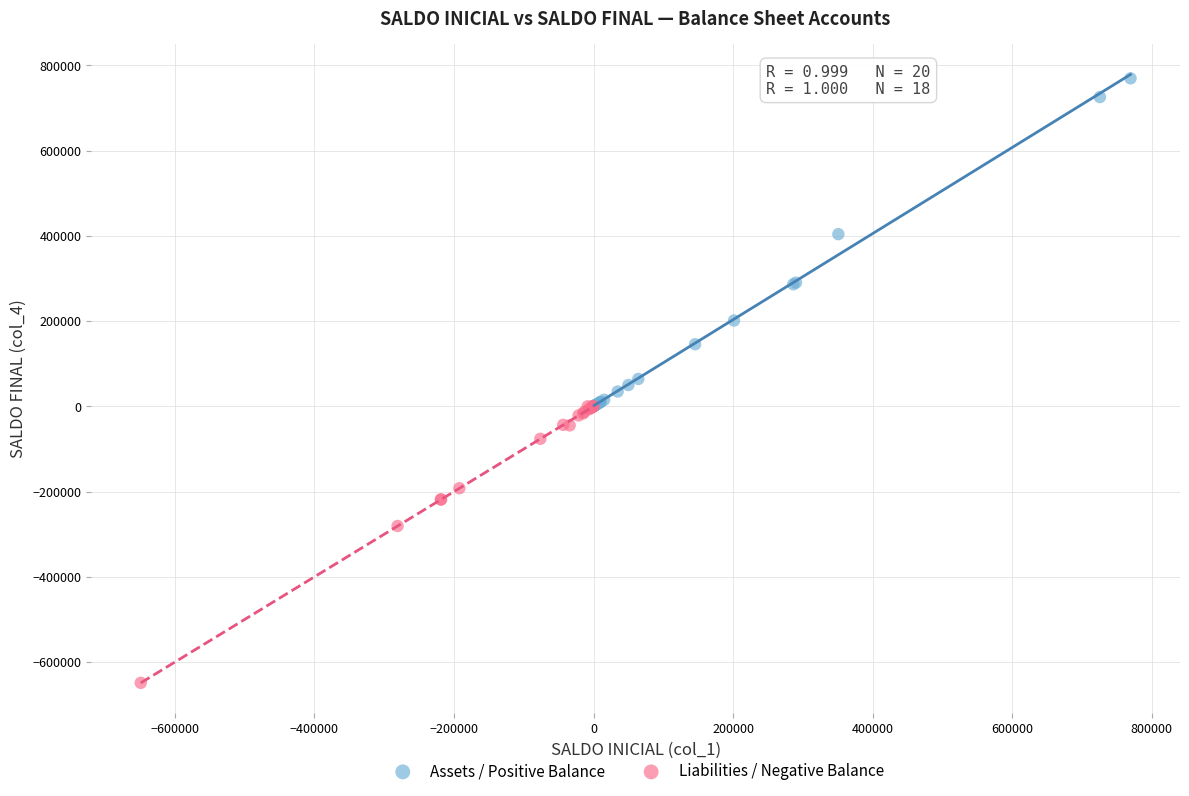

Which series contains the highest Y value?

Assets / Positive Balance